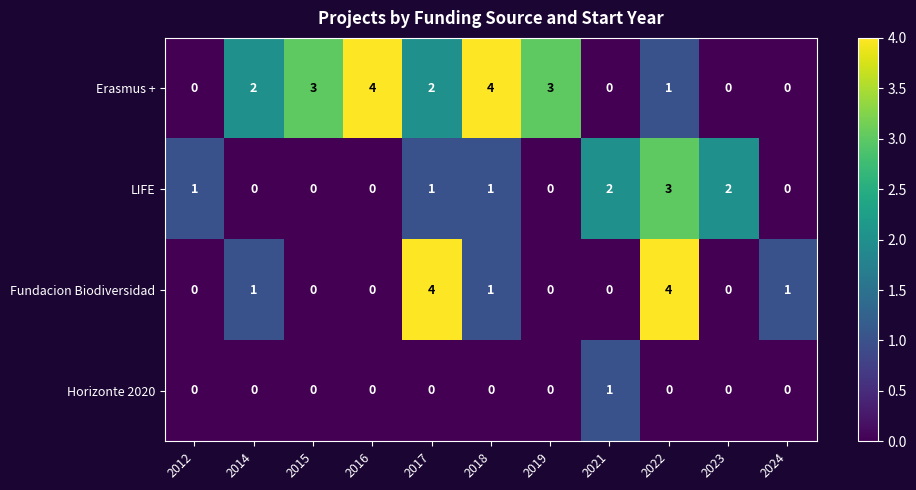

The LIFE series shows 2 at 2022. True or false?

False